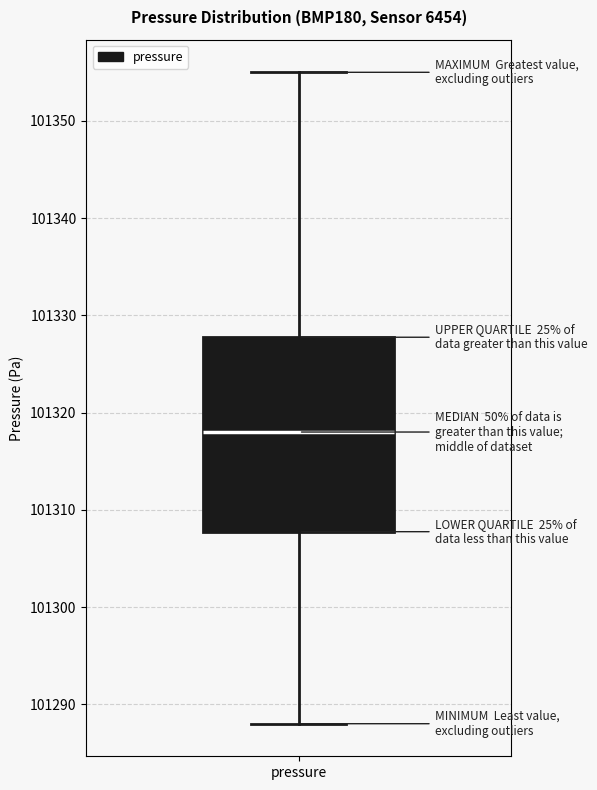

Where is the lower edge of the box for pressure on the y-axis? The values are not printed on the chart, so give them approximately, as read against the axis.

101308